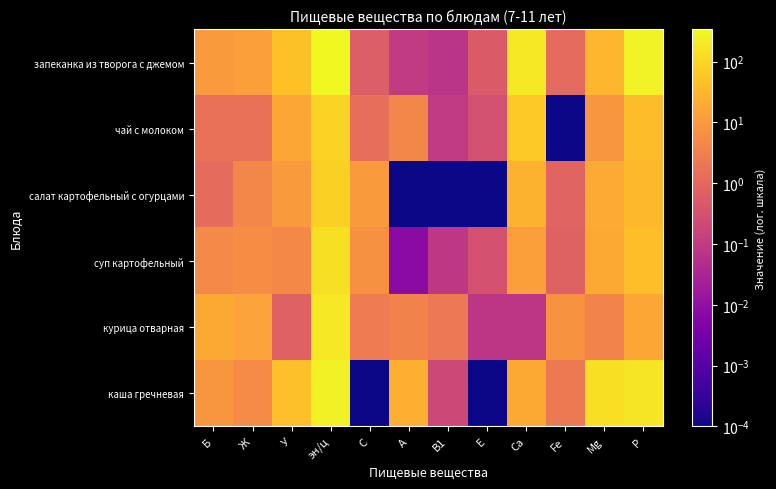

What is the spread (max minus min) of values at С?

10.0